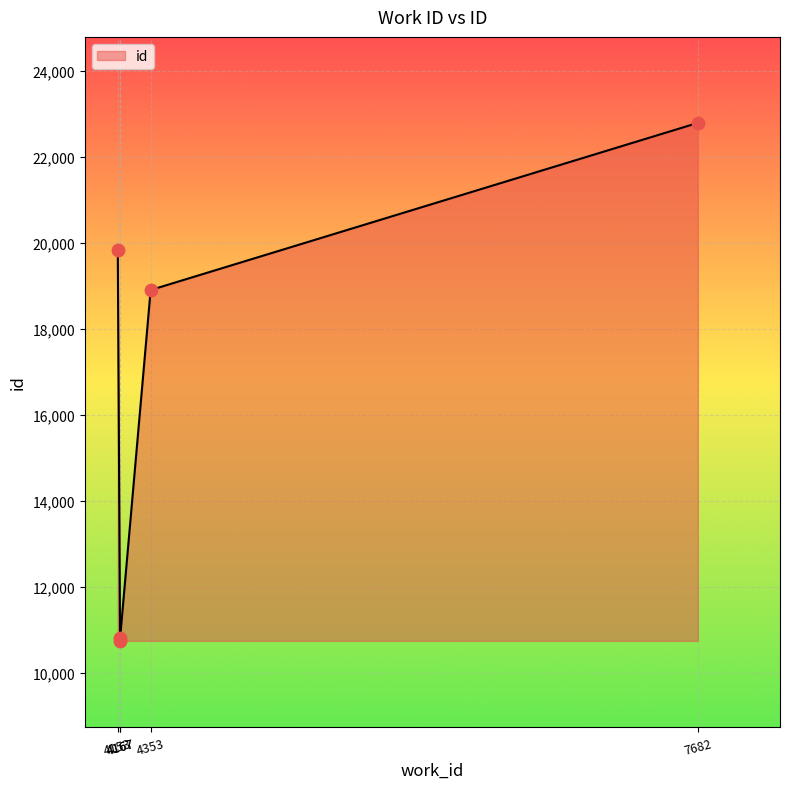

Between 4167 and 4353, which is larger?

4353